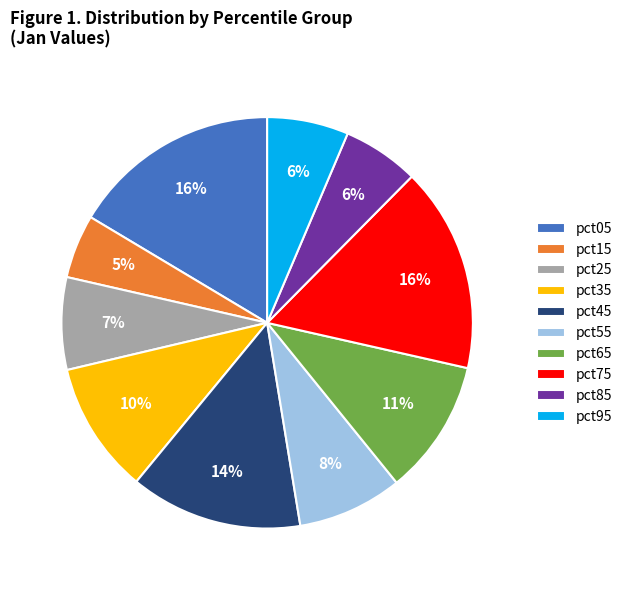

To the nearest percent, what is the difference between the pct15 and pct75 slice percentages?

11%